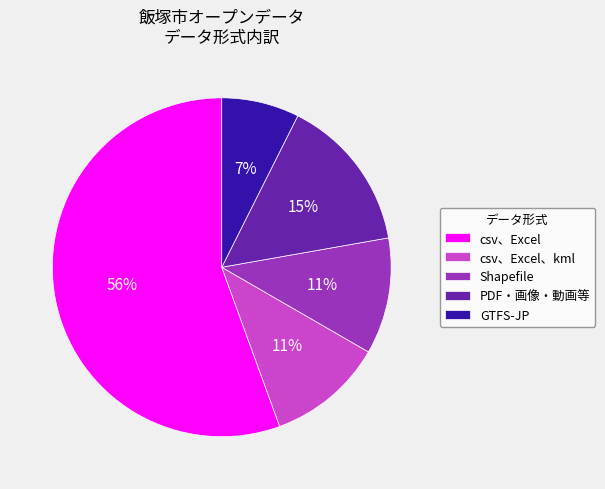

To the nearest percent, what is the difference between the GTFS-JP and Shapefile slice percentages?

4%